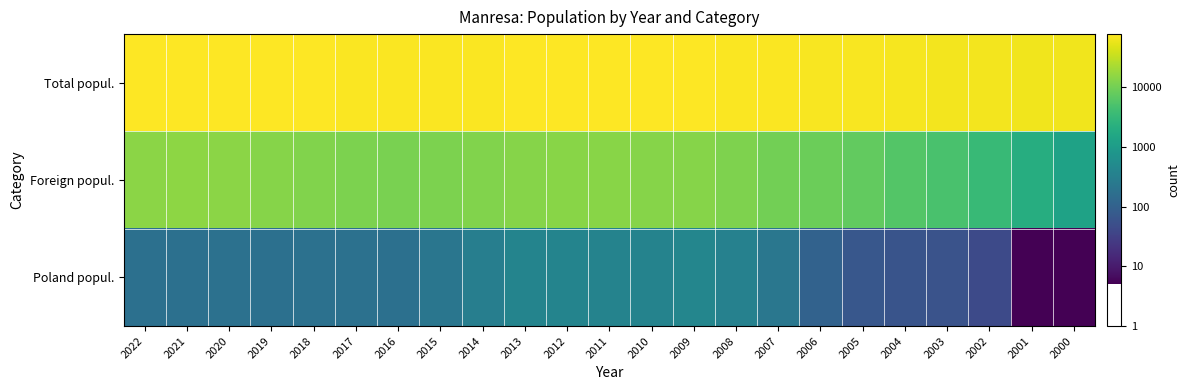

How many data points does each series have?

23